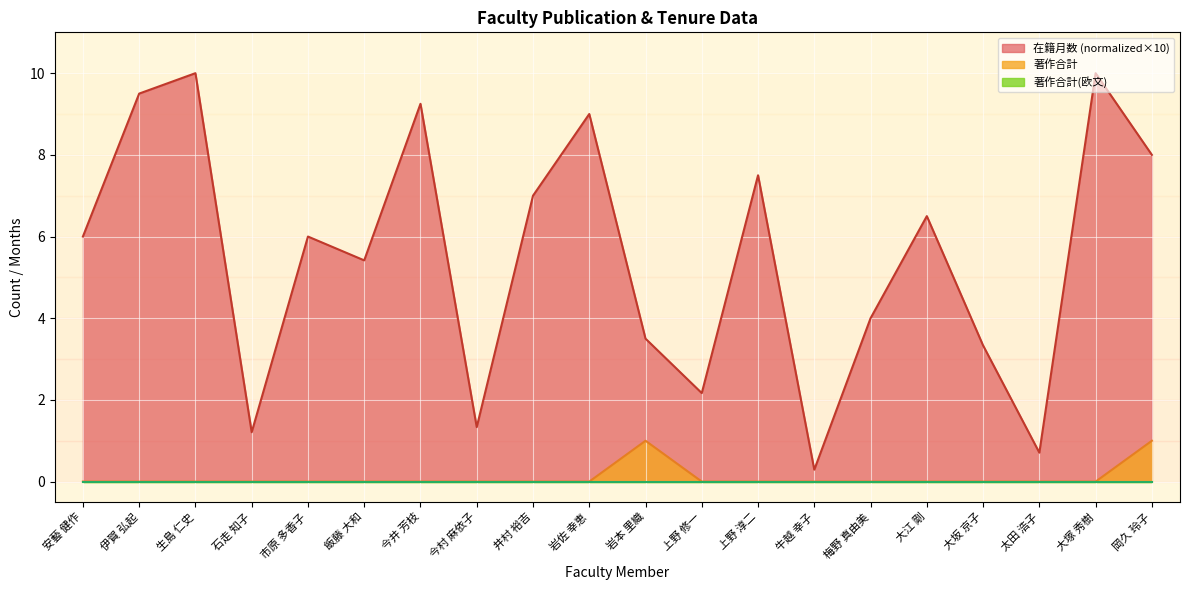

Where is 著作合計 nearest to the value 0?

安藝 健作